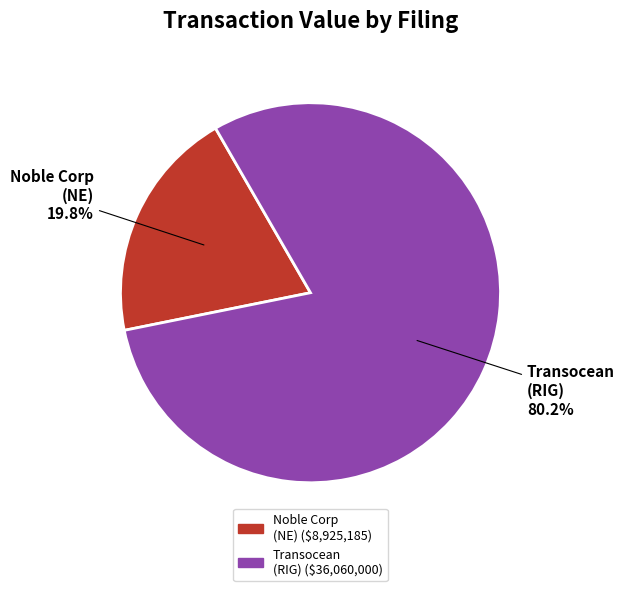

Is there any slice that represents more than half of the pie?

Yes